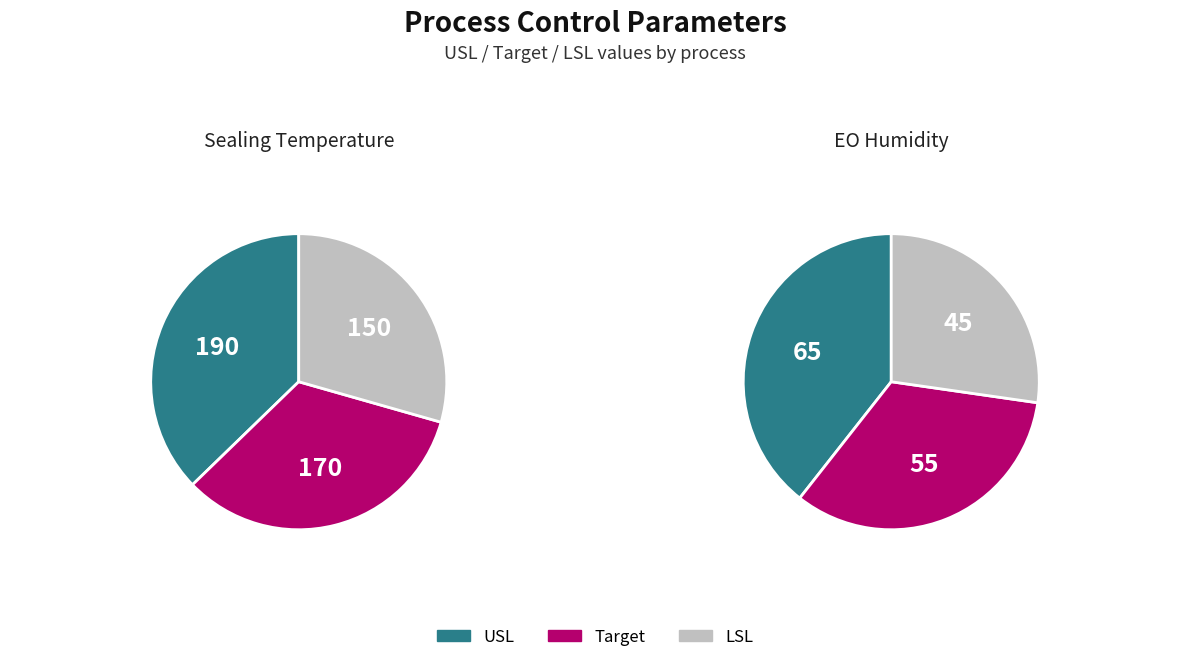

What is the total percentage of Sealing Temperature and EO Humidity?

100.0%